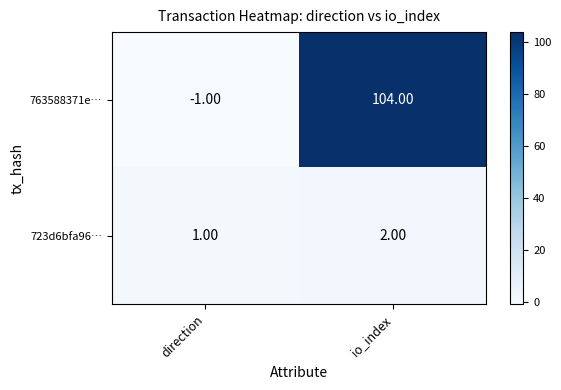

Which category has the highest value in the 763588371e… series?

io_index